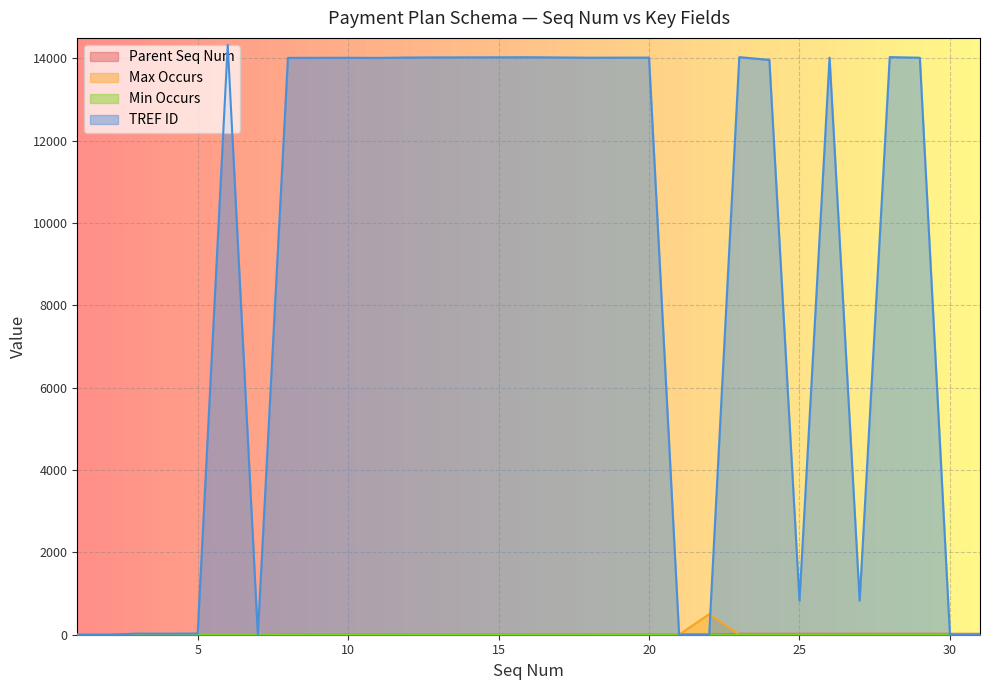

At how many categories does at least one series exceed 11451?

19